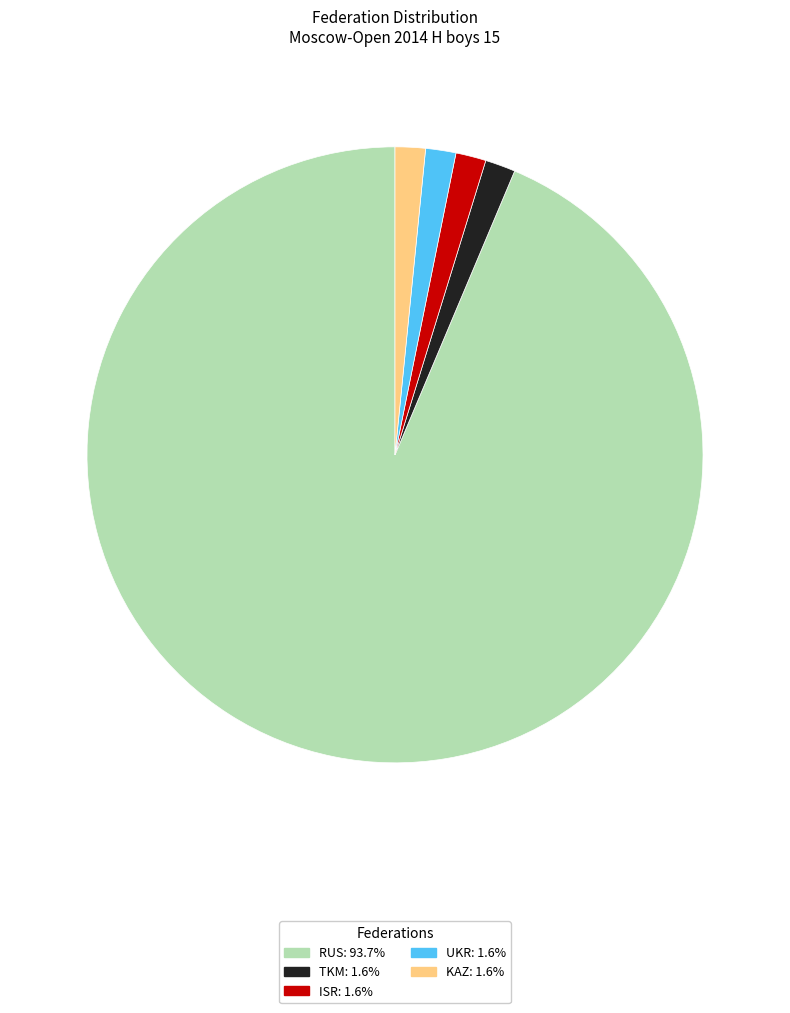

What is the ratio of the value at UKR: 1.6% to the value at TKM: 1.6%?

1.0